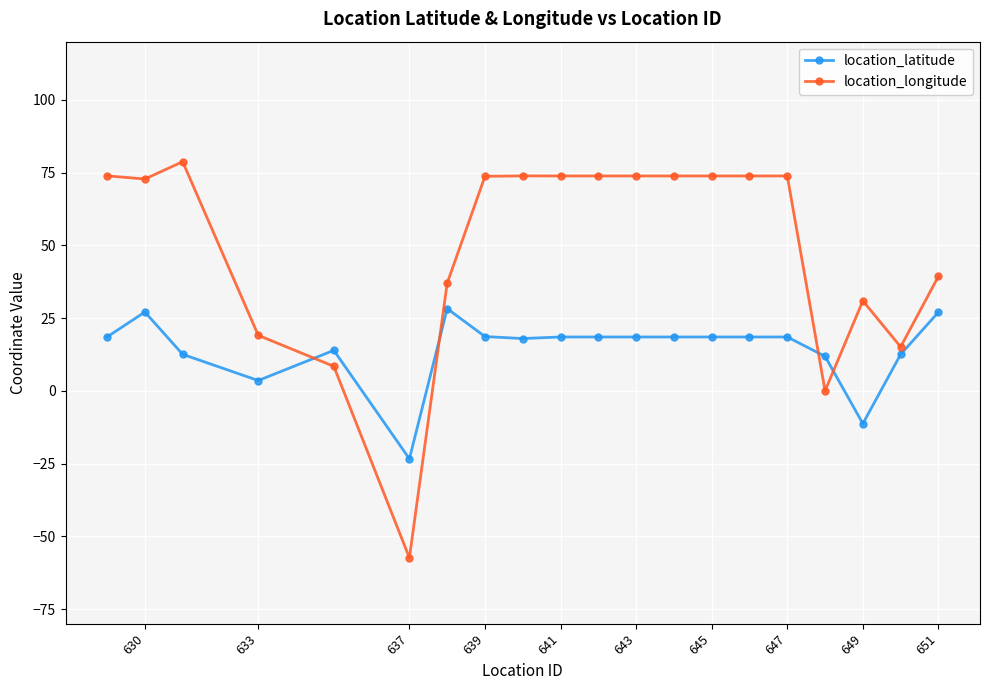

What is the difference between the highest and lowest values at 639?

55.1